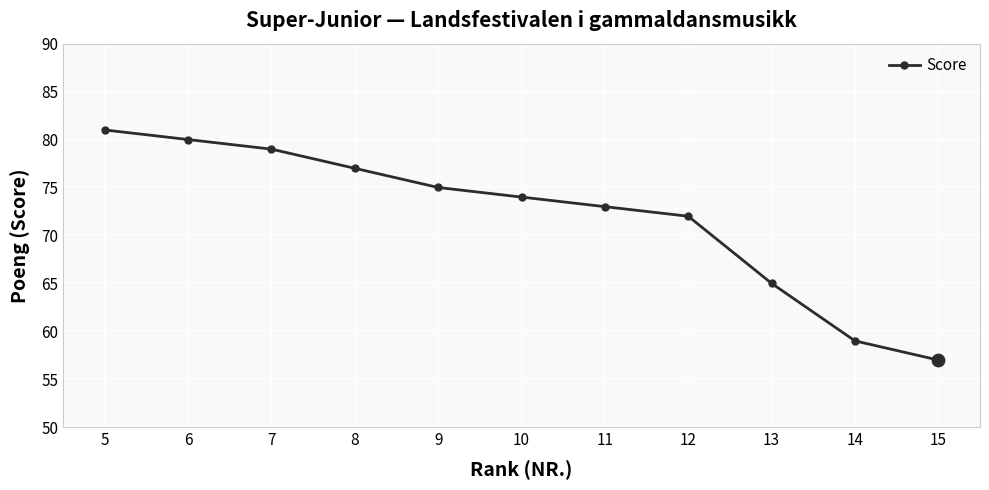

Which has a higher value, 6 or 13?

6